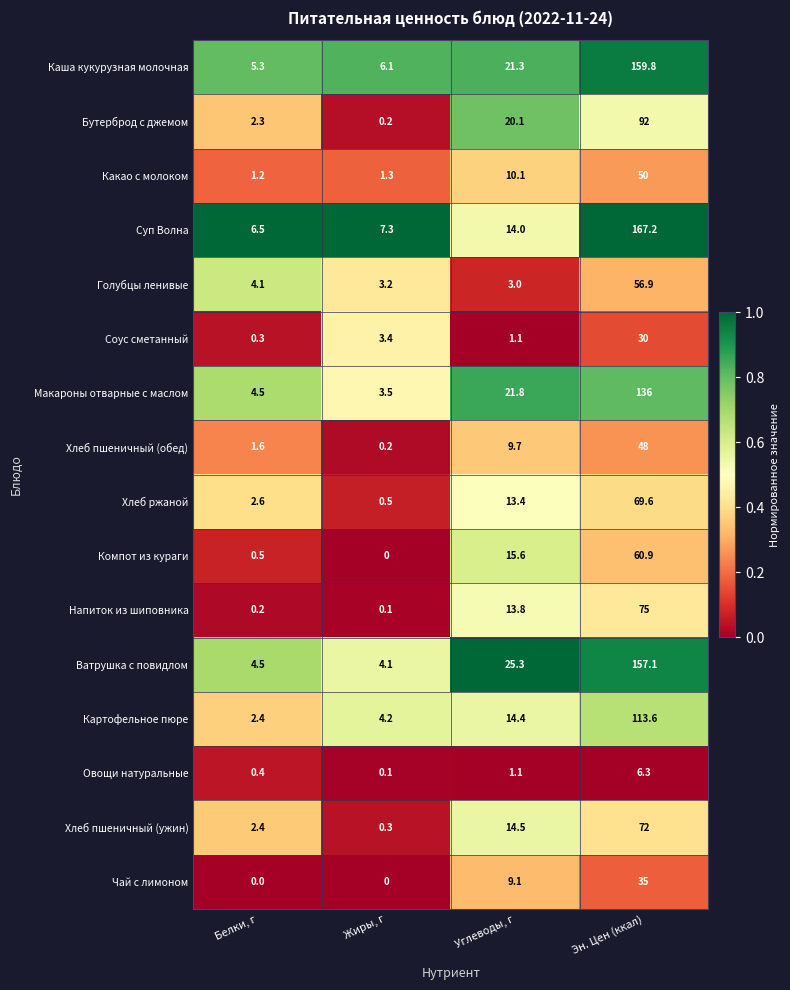

At how many categories does at least one series exceed 0?

4